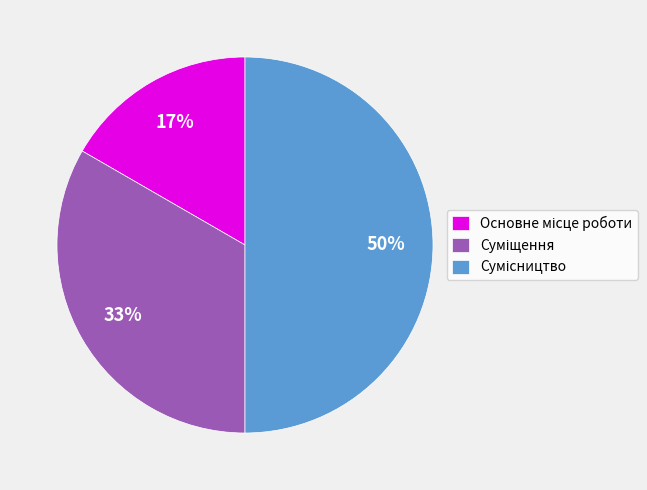

To the nearest percent, what is the average slice percentage?

33%